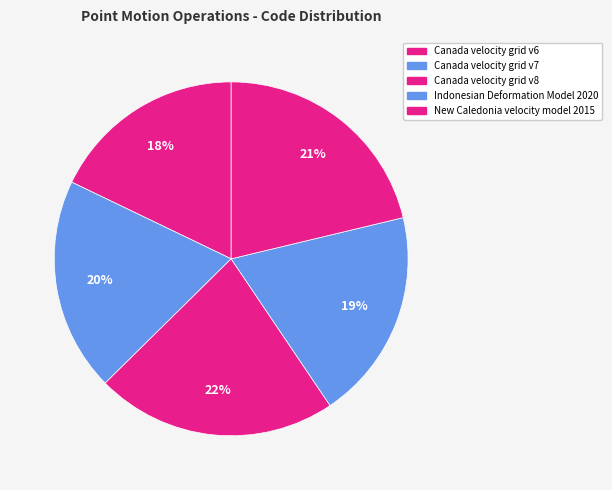

Does any single category account for the majority?

No